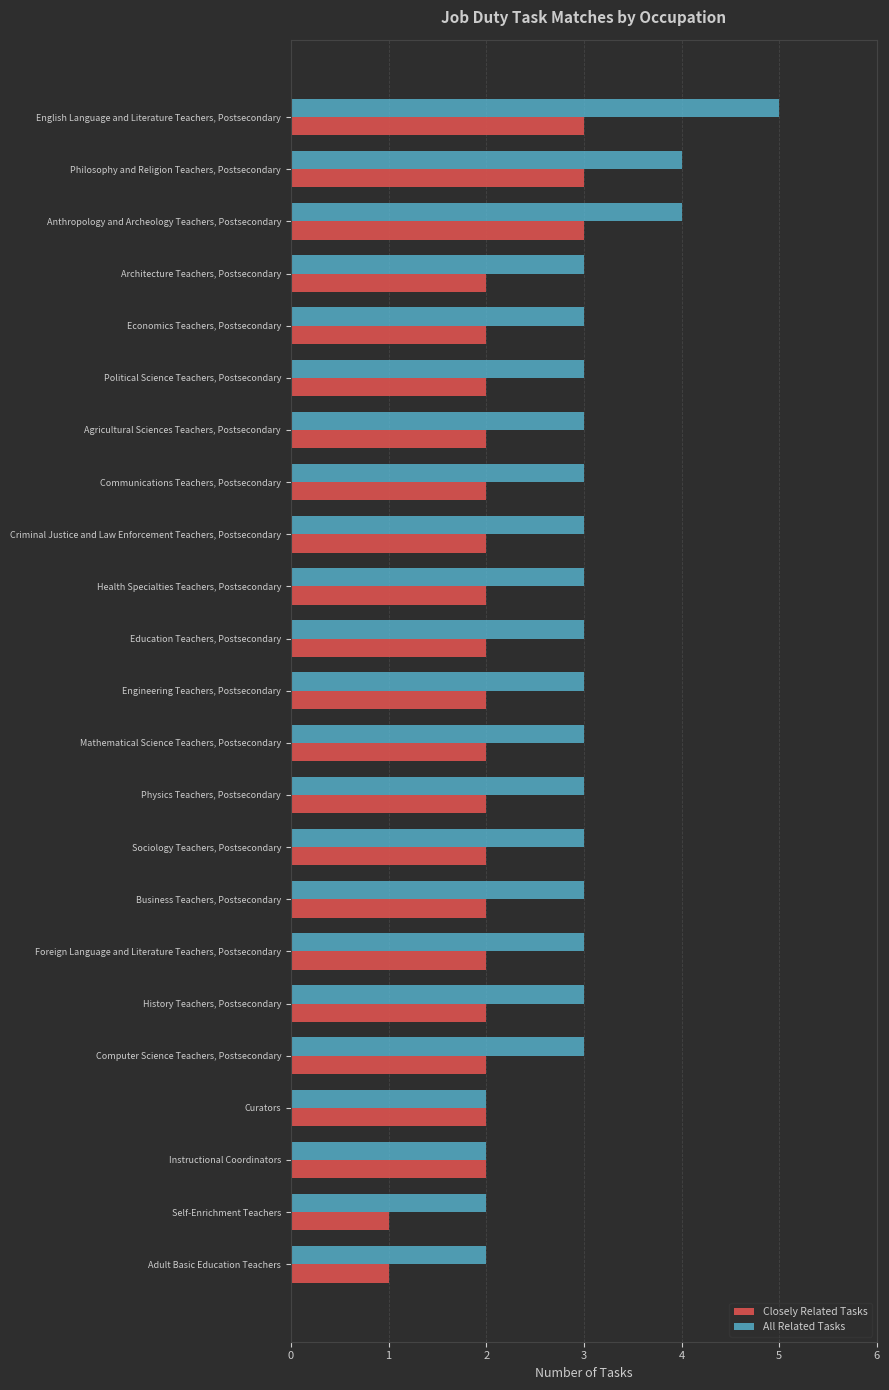

How many Closely Related Tasks values are between 2 and 3?

21